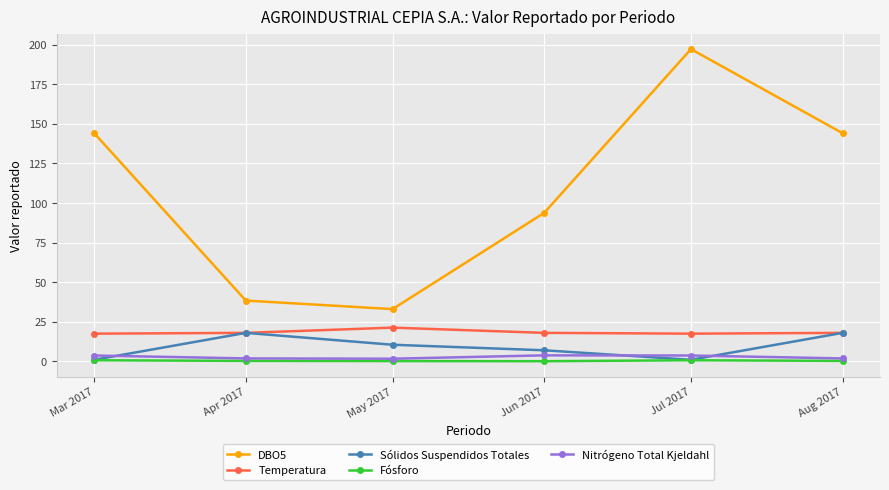

Which series has the largest total across all categories?

DBO5